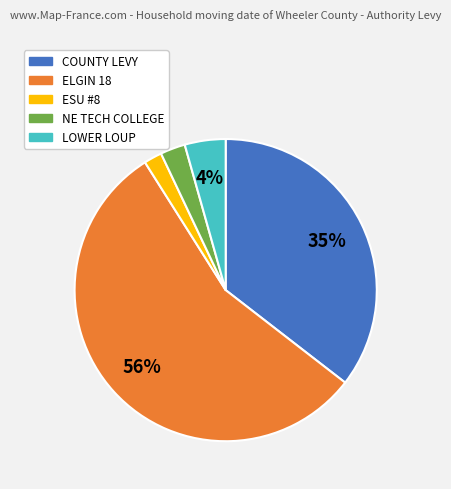

True or false: LOWER LOUP accounts for 4% of the total.

True